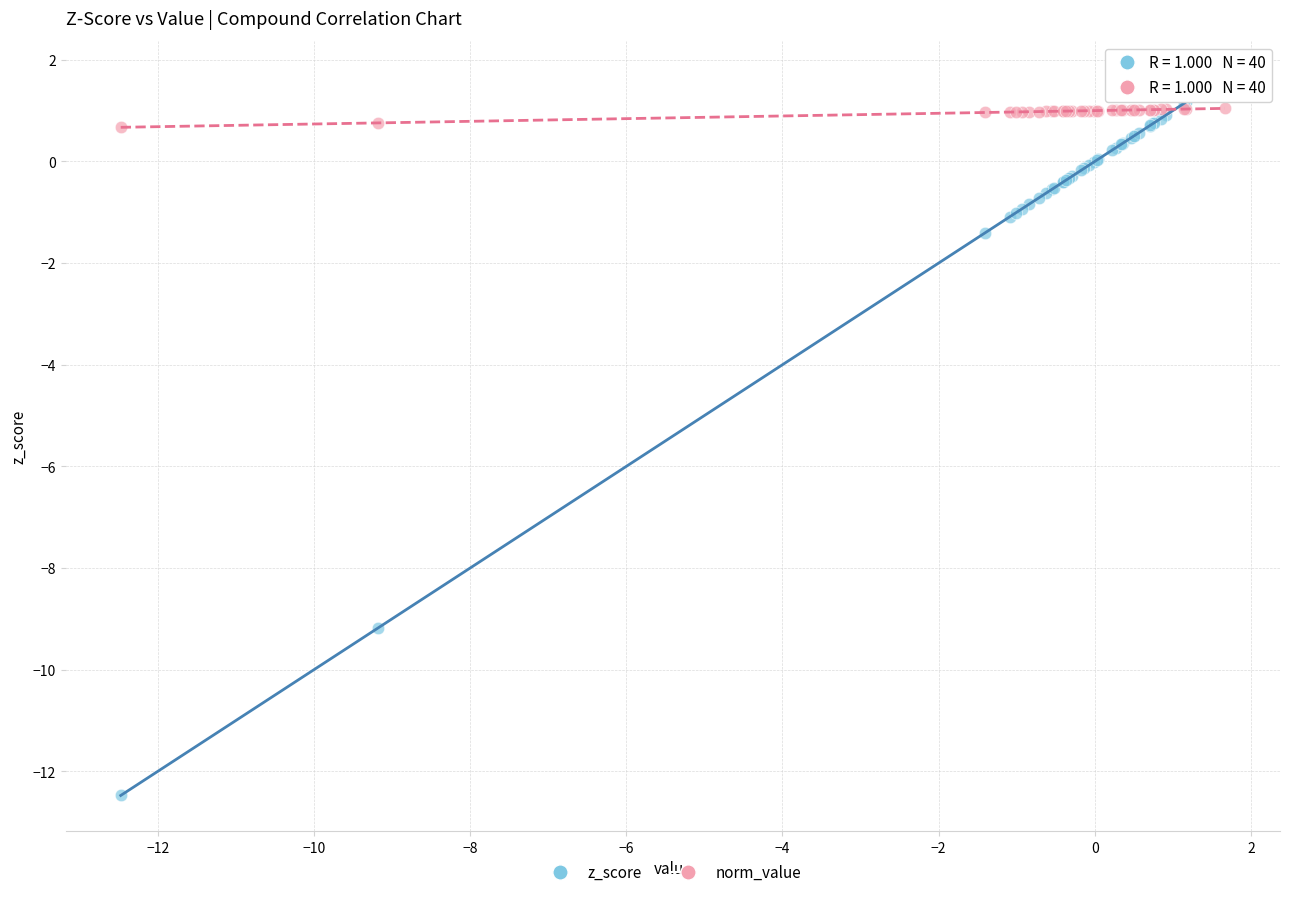

Which series has the largest Y range (max minus min)?

z_score